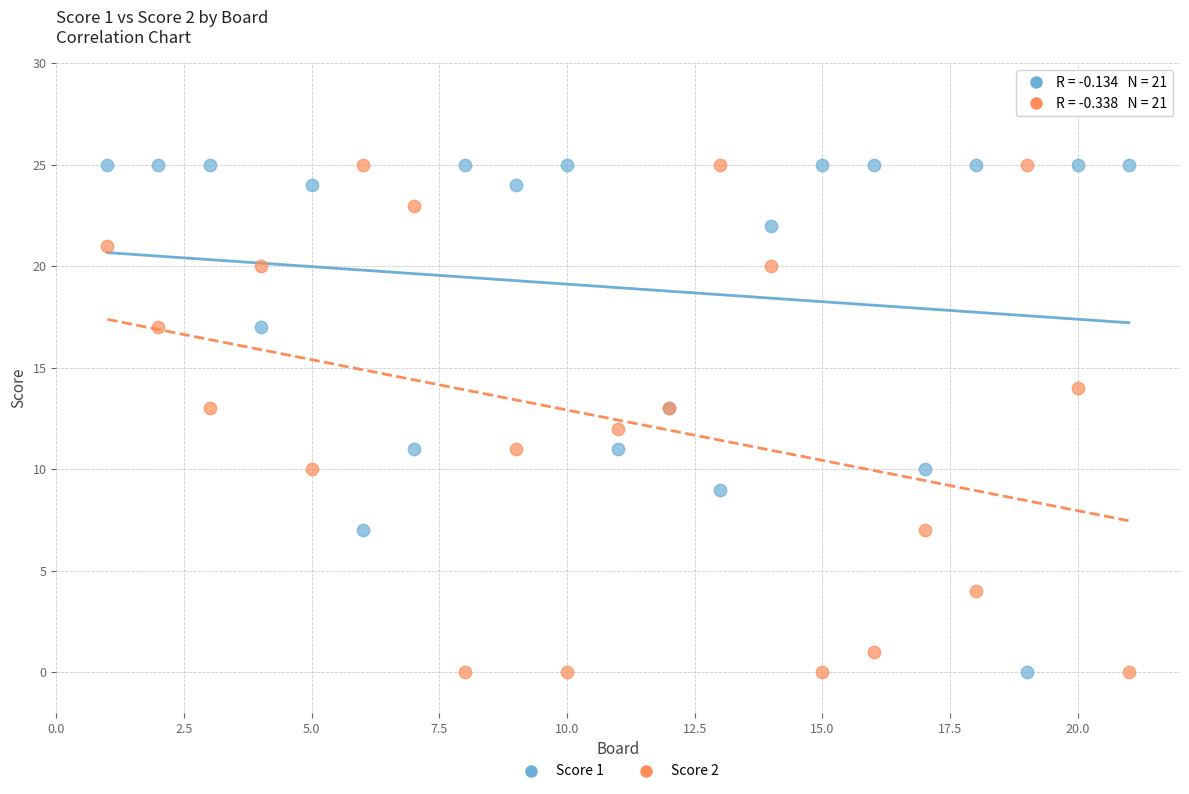

What is the X range (max minus min) for the scatter plot?

20